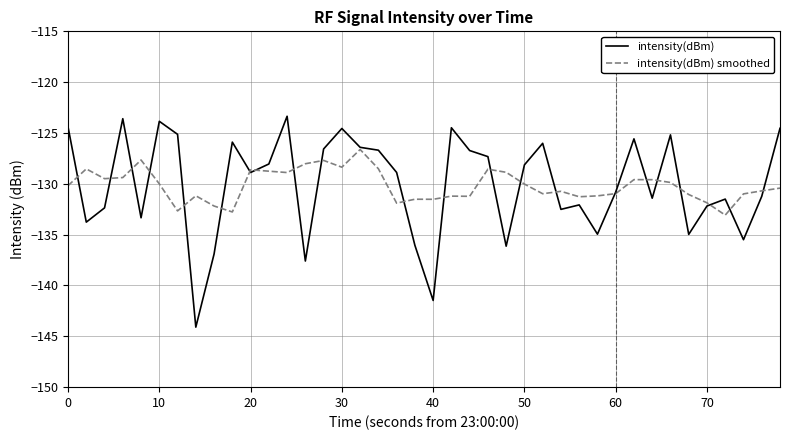

What is the smallest value displayed?

-144.1